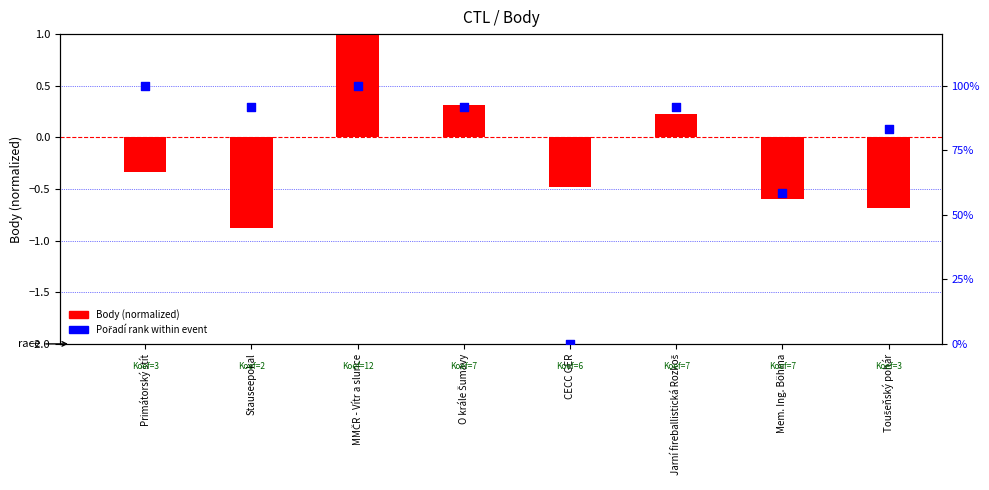

Is the value of Pořadí rank at MMČR - Vítr a slunce greater than the value of Body (normalized) at Jarní fireballistická Rozkoš?

Yes